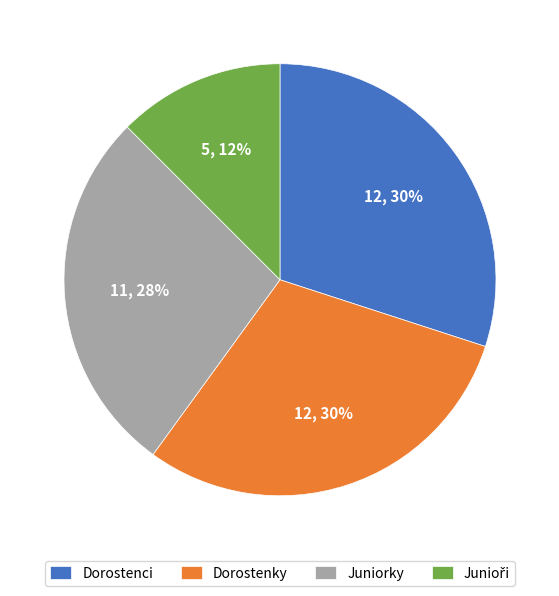

To the nearest percent, what is the difference between the largest and smallest slice percentages?

18%